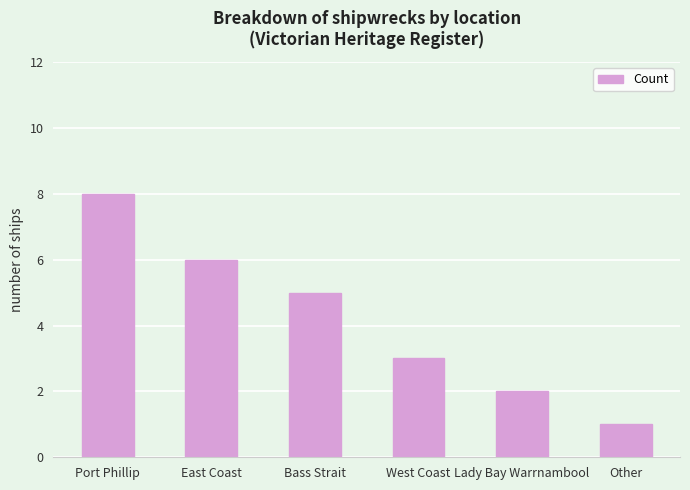

List the labels in order of value, largest first.

Port Phillip, East Coast, Bass Strait, West Coast, Lady Bay Warrnambool, Other